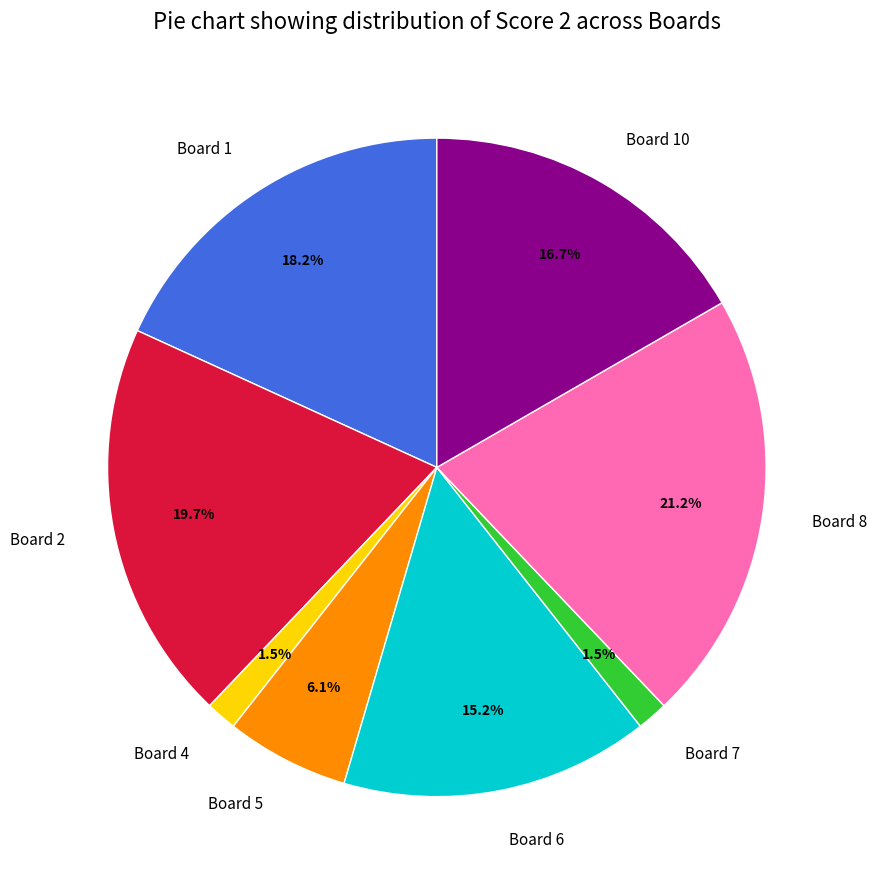

How many slices are in this pie chart?

8